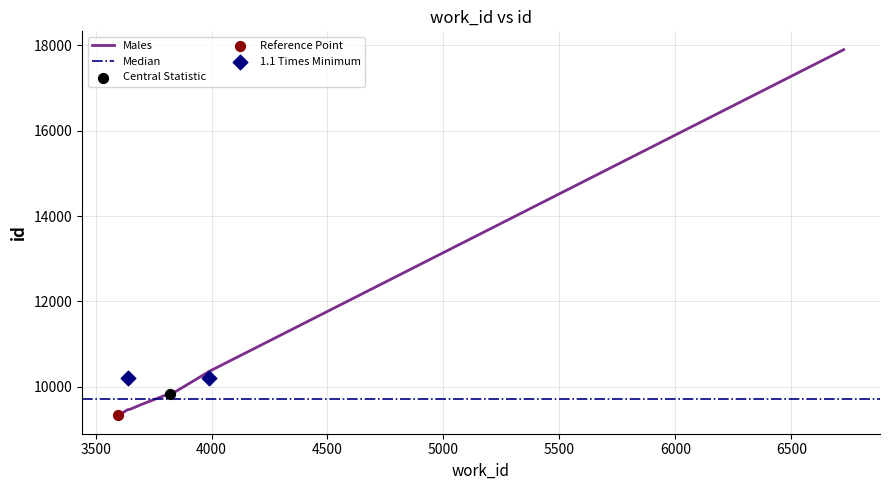

What is the ratio of the value at 3649 to the value at 3846?

1.0